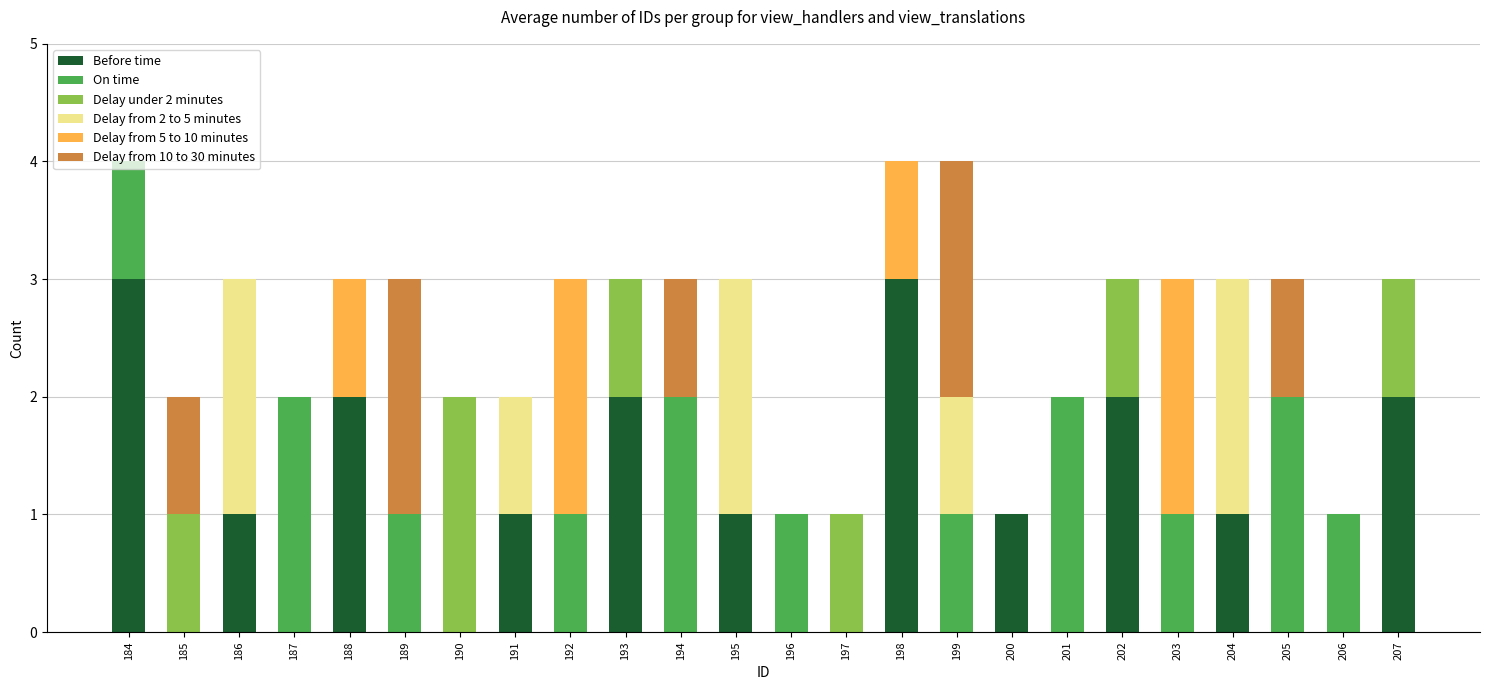

What is the total value across all series at 193?

3